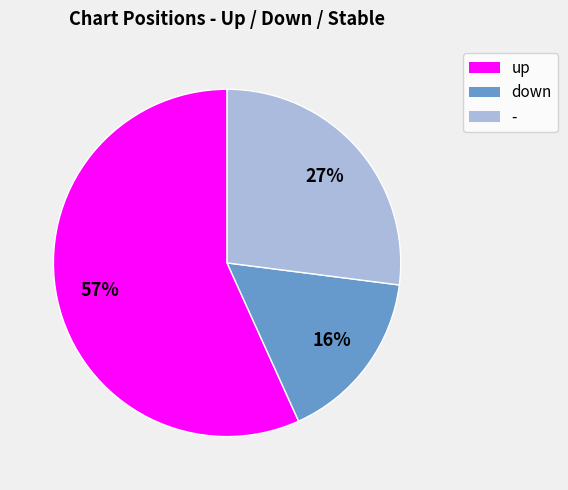

What is the ratio of the value at down to the value at -?

0.6